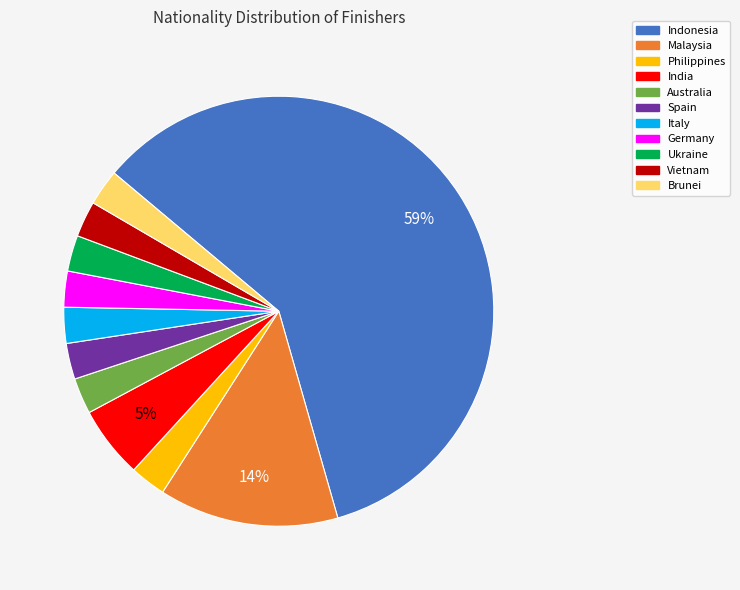

Which category has the biggest portion of the pie?

Indonesia